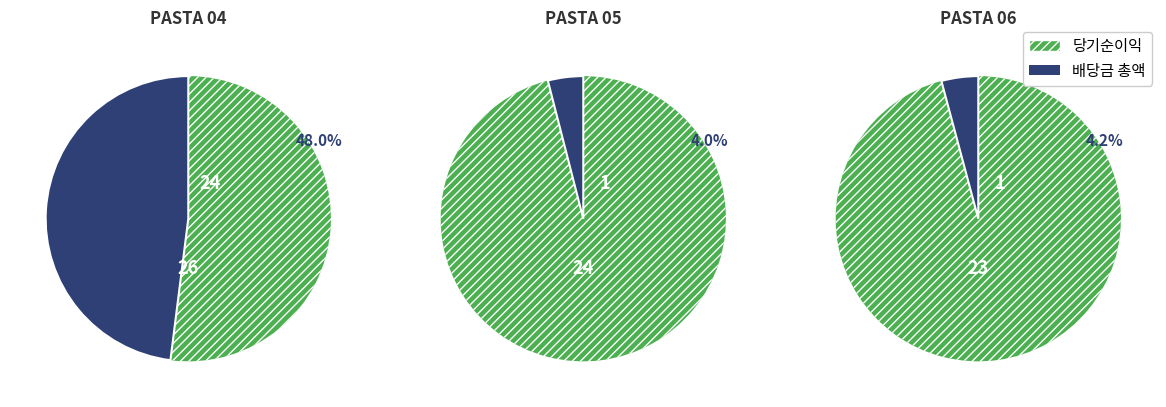

Is 1 the majority of the pie?

No